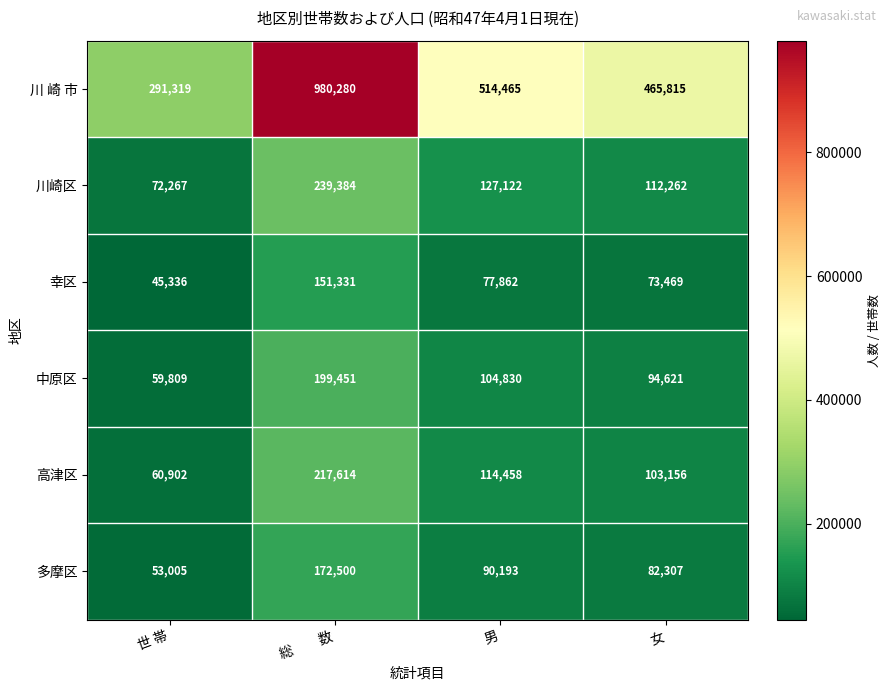

At how many categories does at least one series exceed 133045?

4